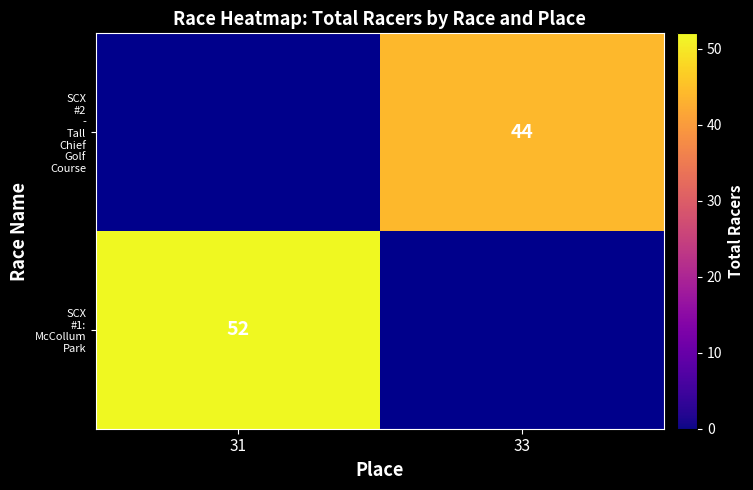

List the labels in order of SCX #1: McCollum Park value, smallest first.

31, 33